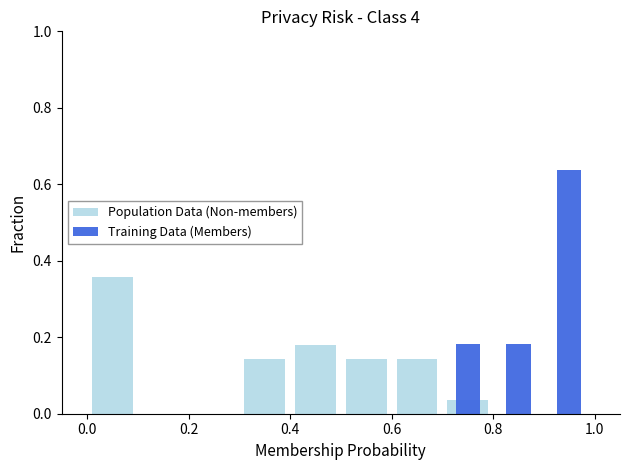

Is the value of Training Data (Members) at 0.8 greater than the value of Population Data (Non-members) at 7?

No